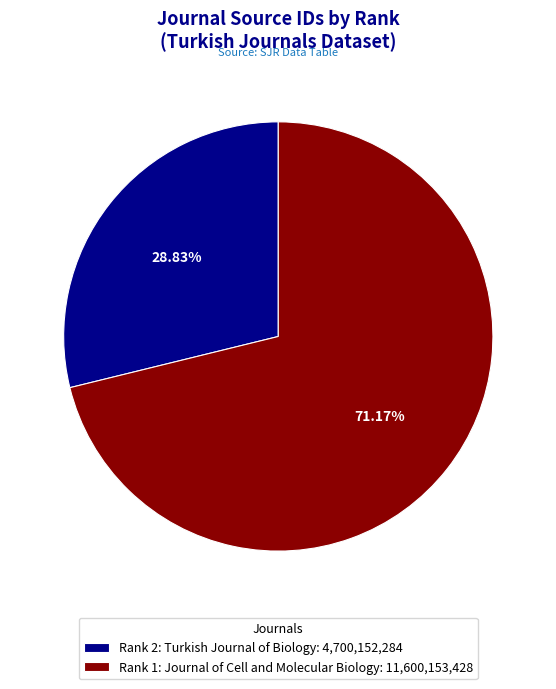

What is the total percentage of Rank 2: Turkish Journal of Biology and Rank 1: Journal of Cell and Molecular Biology?

100.0%